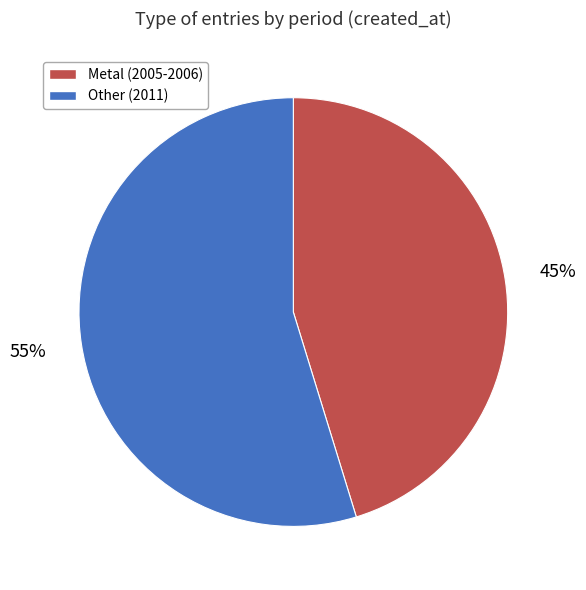

What percentage is the Other (2011) slice, to the nearest percent?

55%